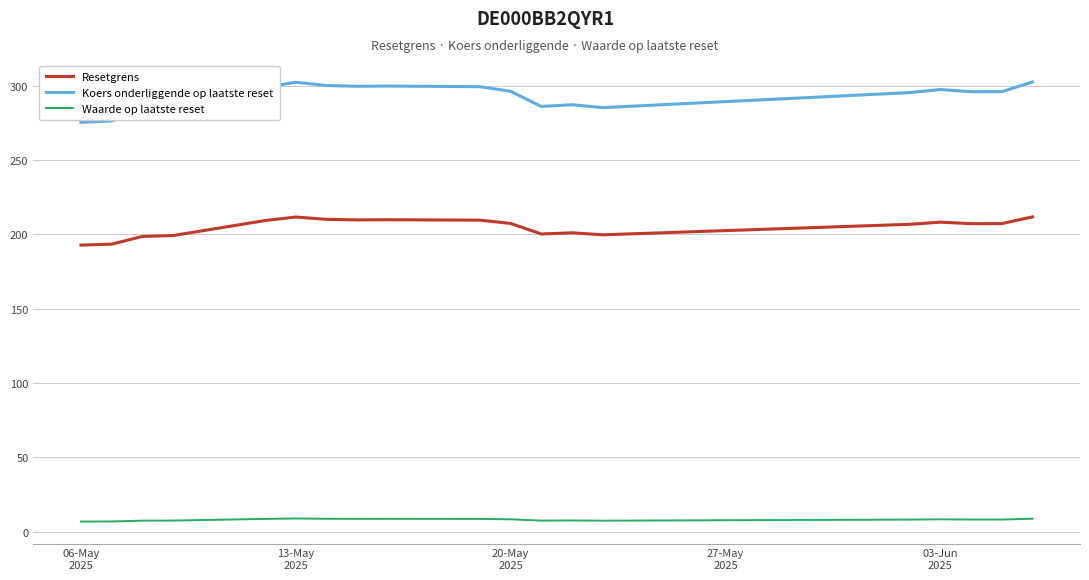

What is the difference between the maximum and minimum values in the Koers onderliggende op laatste reset series?

27.1